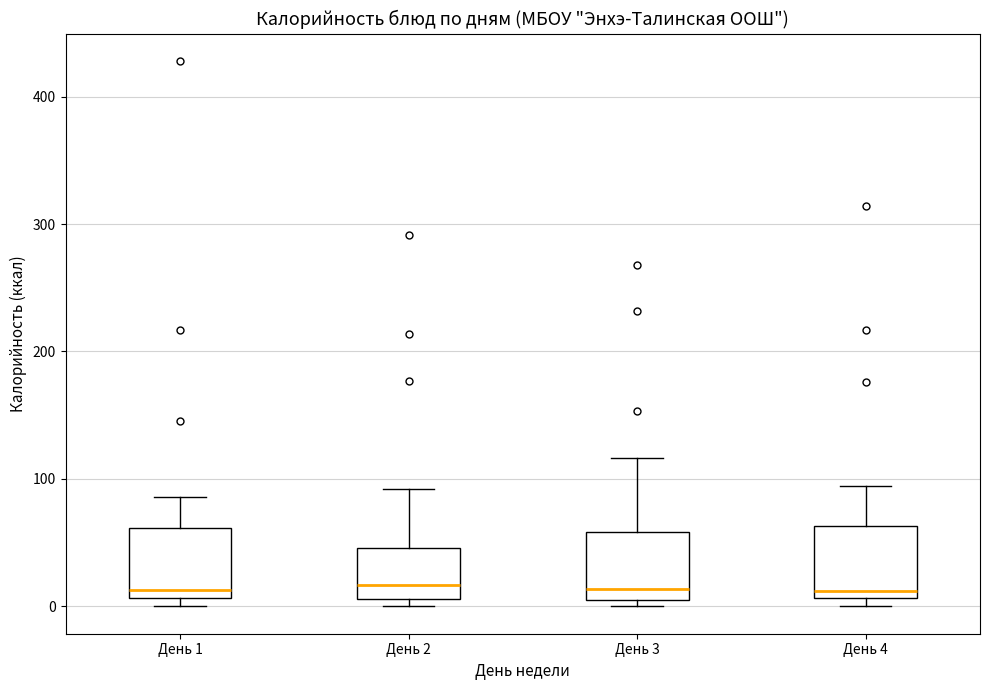

Where is the lower edge of the box for День 3 on the y-axis? The values are not printed on the chart, so give them approximately, as read against the axis.

0